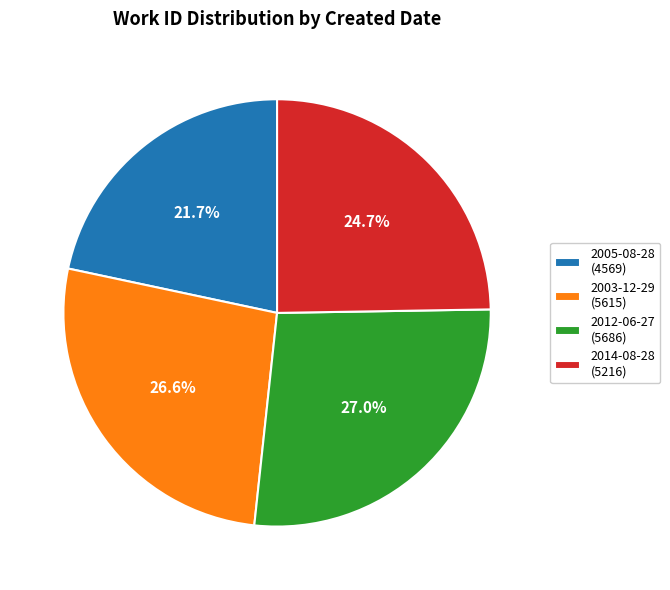

Does any single category account for the majority?

No